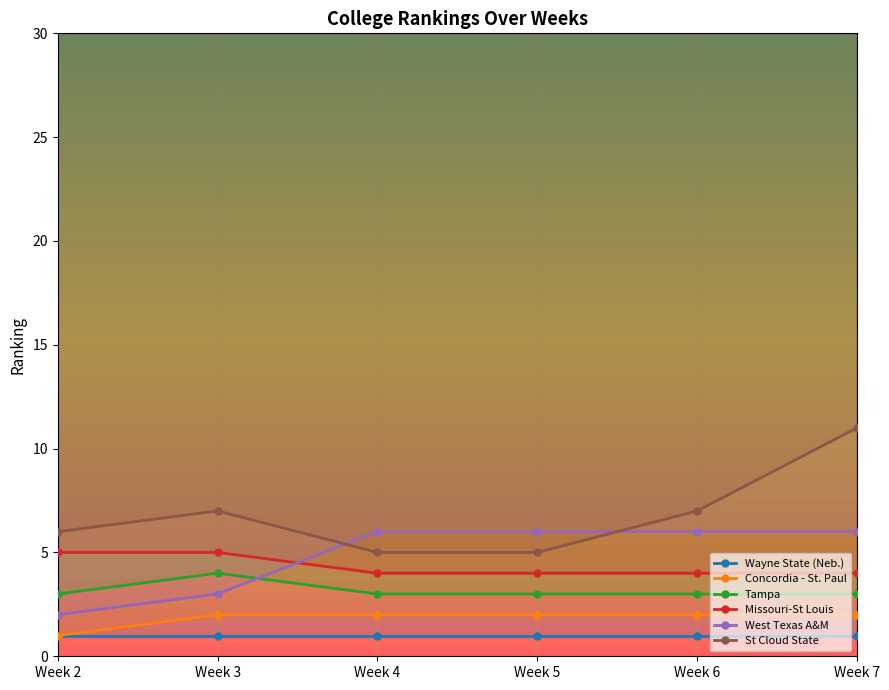

What are all the series names shown in the legend?

Wayne State (Neb.), Concordia - St. Paul, Tampa, Missouri-St Louis, West Texas A&M, St Cloud State